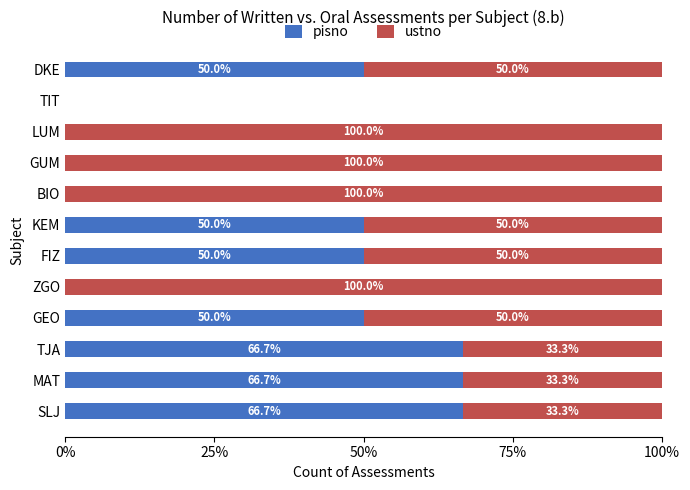

The pisno series shows 11.3 at KEM. True or false?

False